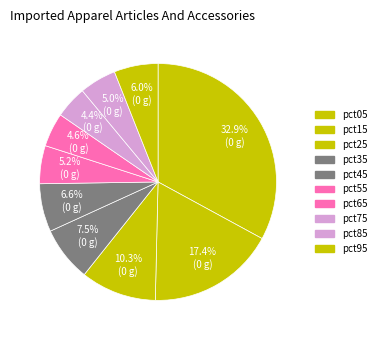

Combined, what portion of the pie is pct85 and pct95?

11.0%